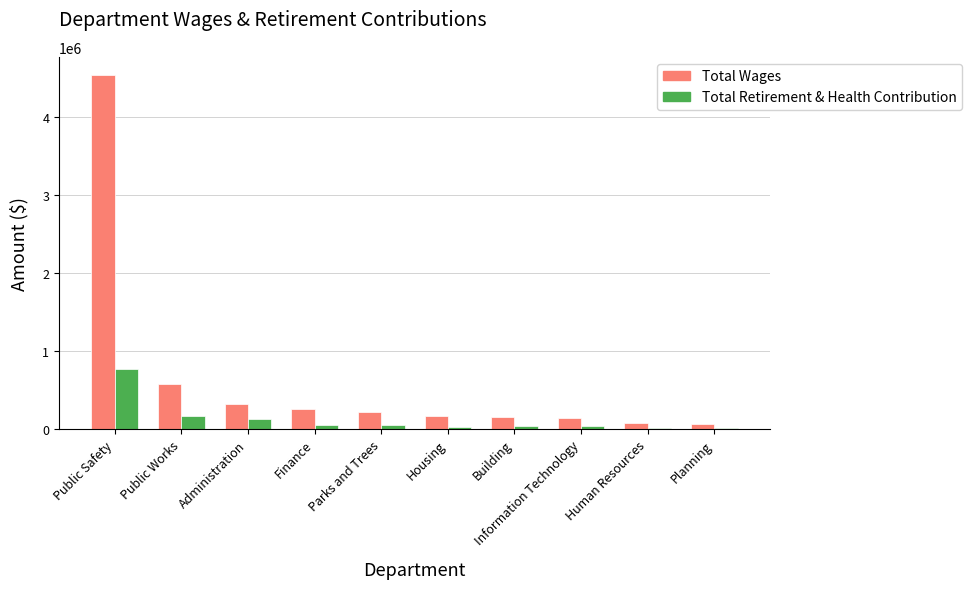

What is the maximum value shown in the chart?

4546183